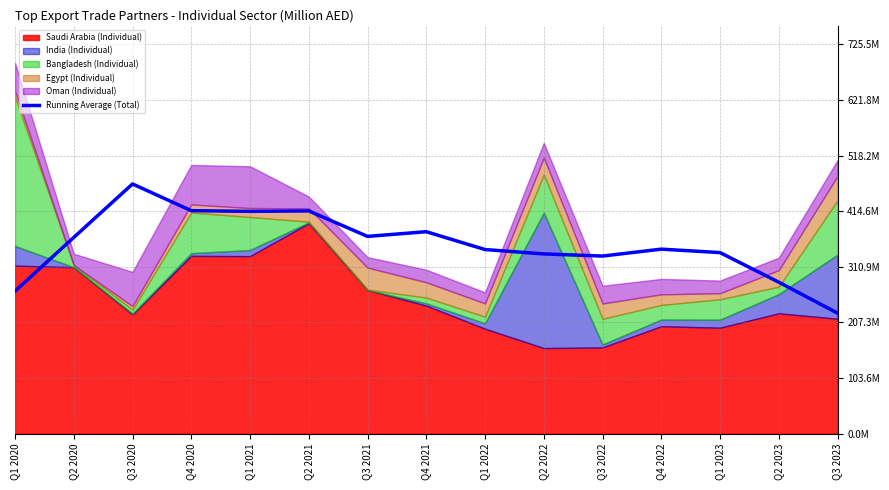

At which category does the data reach its first local peak?

Q3 2020